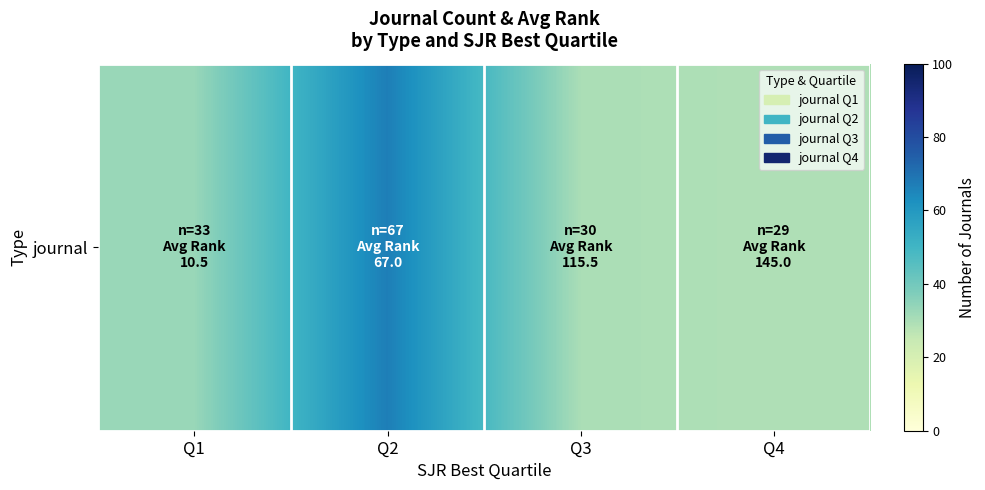

Between Q3 and Q1, which is larger?

Q1